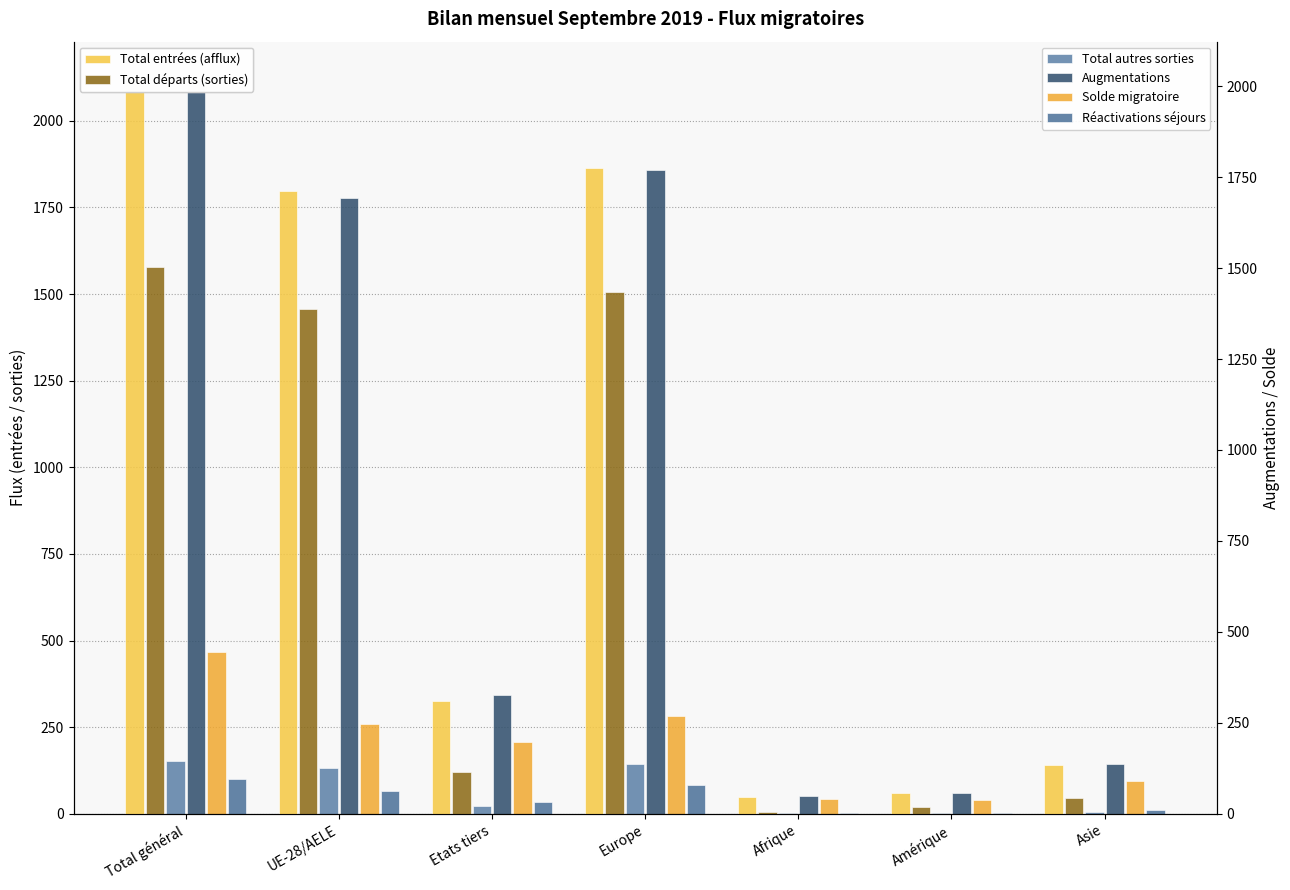

What are all the series names shown in the legend?

Total autres sorties, Augmentations, Solde migratoire, Réactivations séjours, Total entrées (afflux), Total départs (sorties)